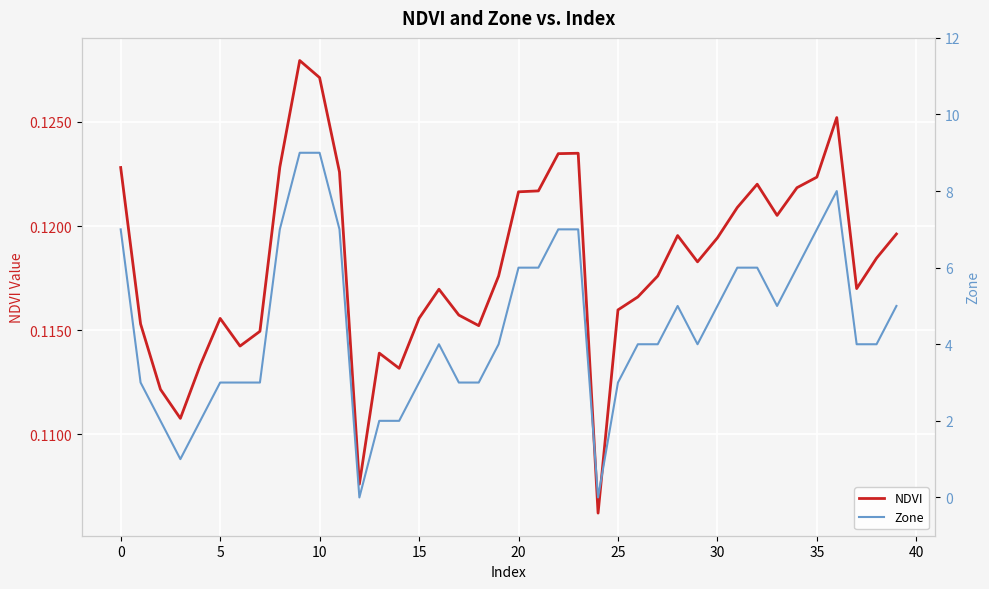

Where is Zone nearest to the value 4?

16